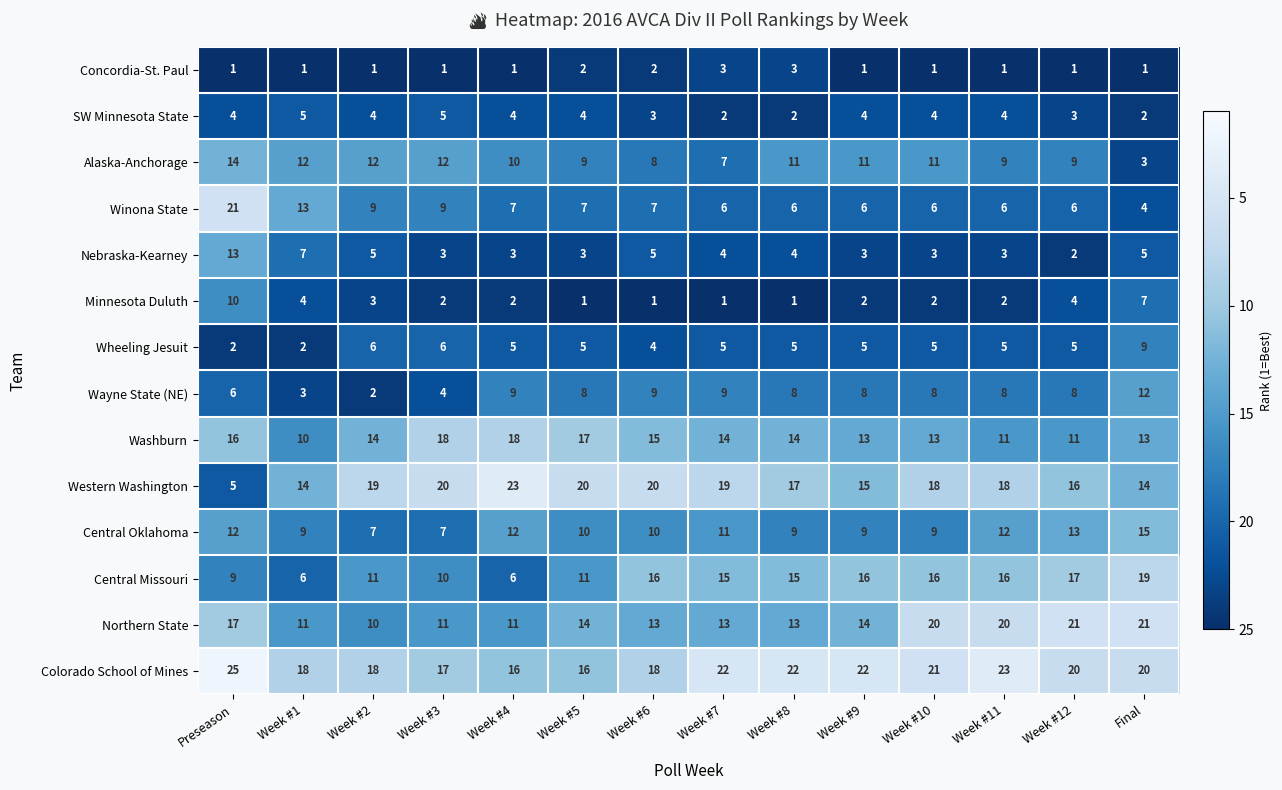

What is the sum of all SW Minnesota State values?

50